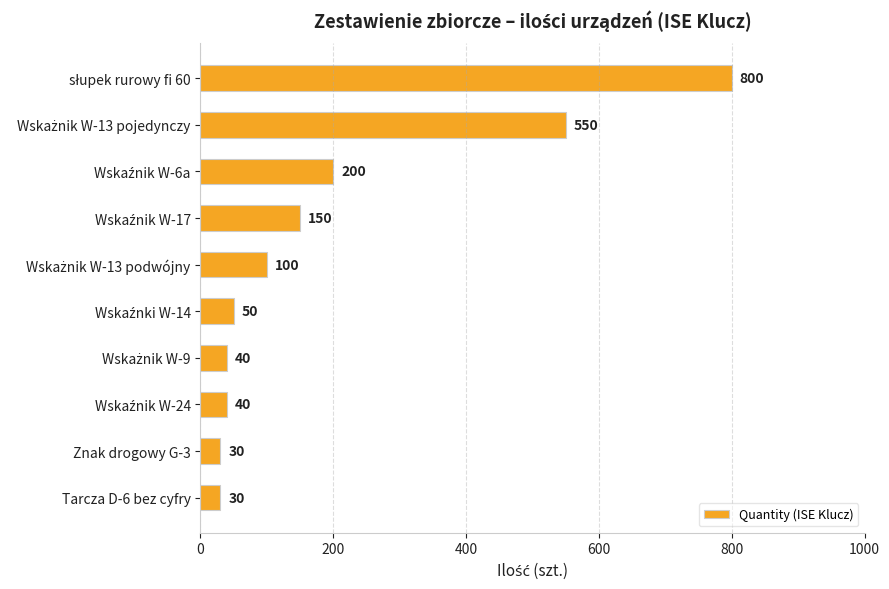

What is the maximum value shown in the chart?

800